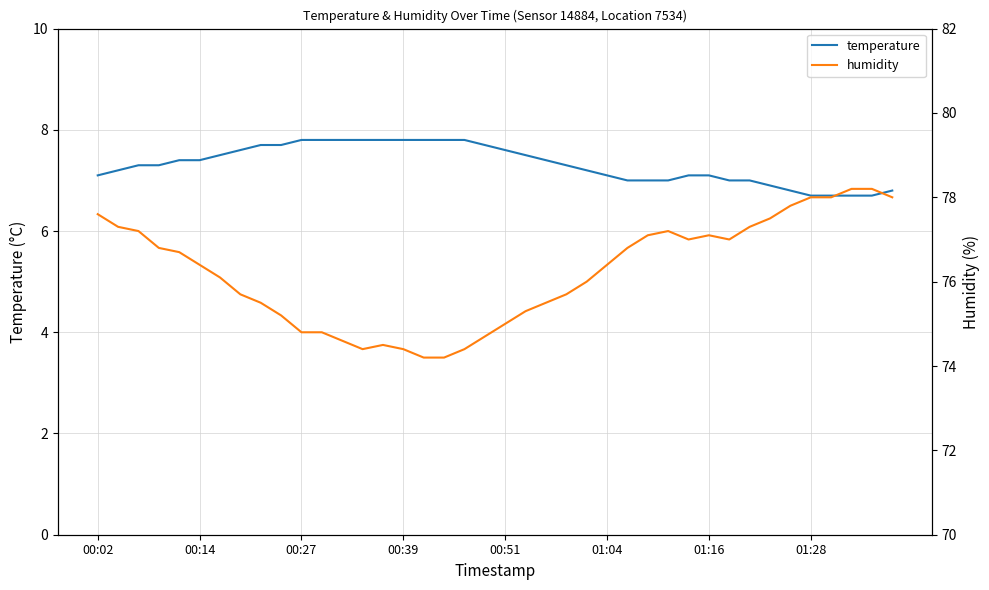

What is the difference between the second highest and second lowest values in the temperature series?

1.1